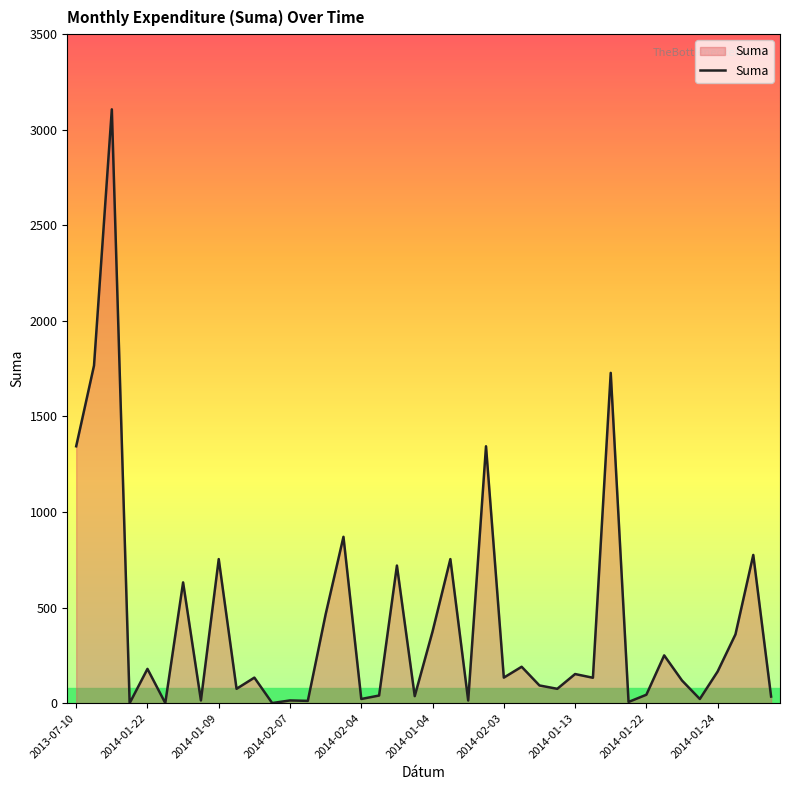

How many lines are shown in the chart?

1